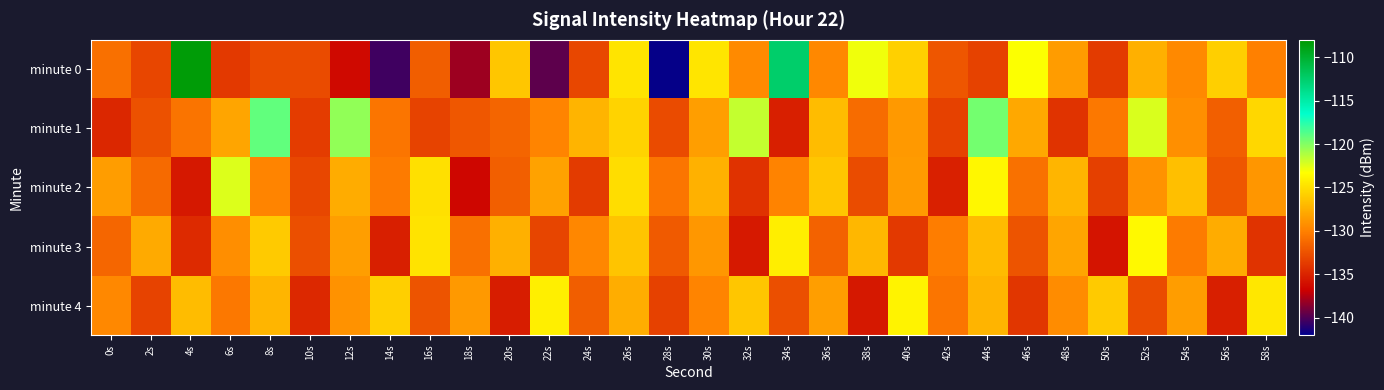

Rank the series by their maximum value, from highest to lowest.

minute 0, minute 1, minute 2, minute 3, minute 4